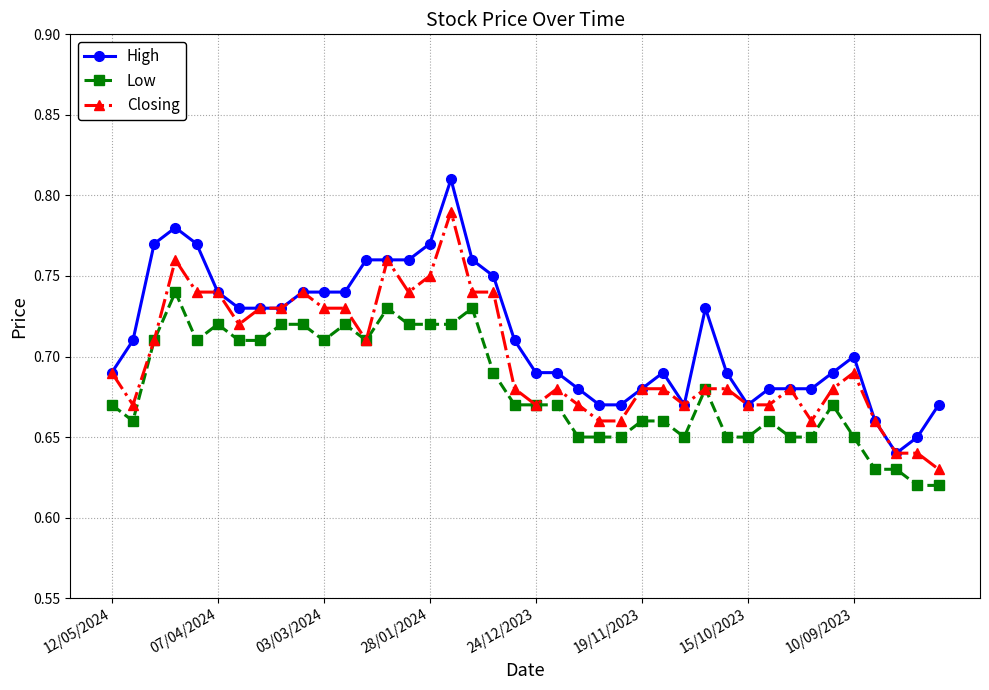

True or false: High and Low cross at least once.

False